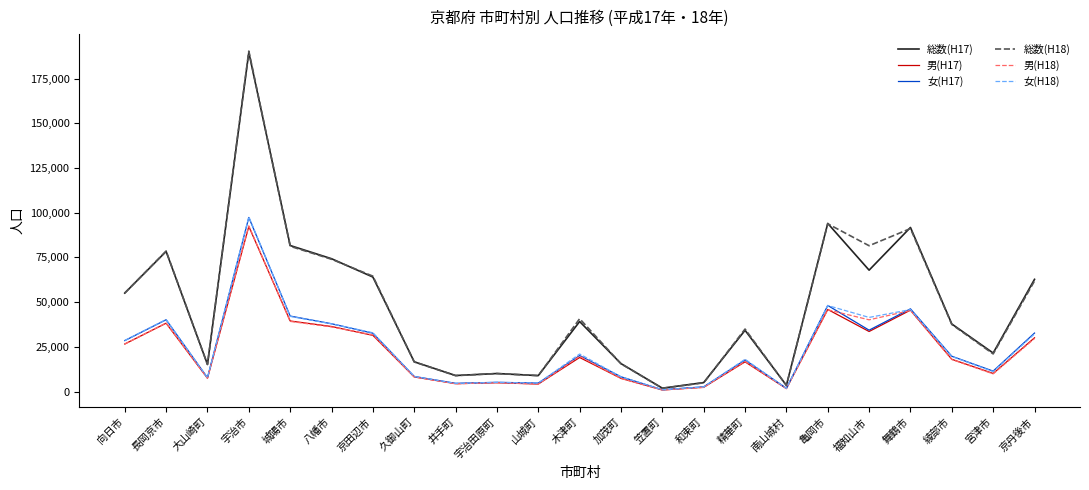

The value of 総数(H17) at 木津町 is 56441. True or false?

False